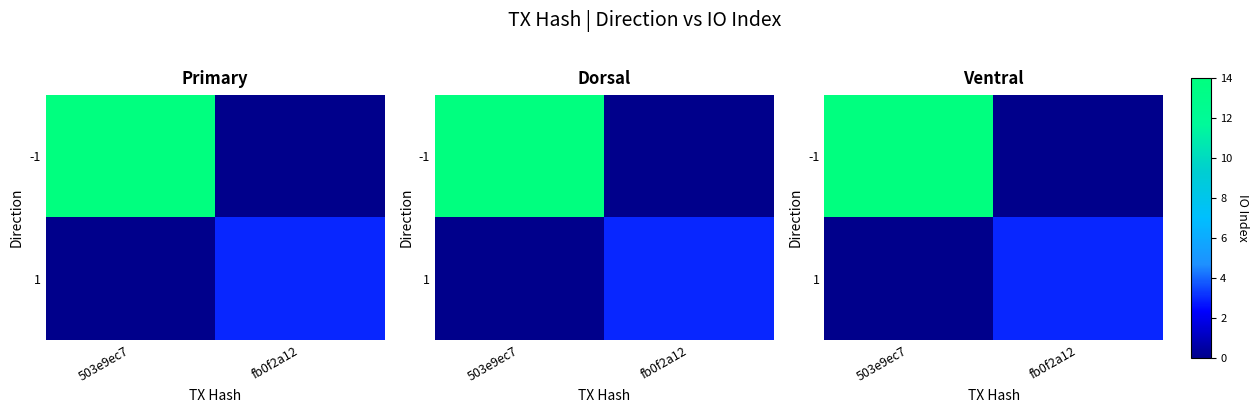

Is the value of -1 at 503e9ec7 greater than the value of 1 at 503e9ec7?

Yes